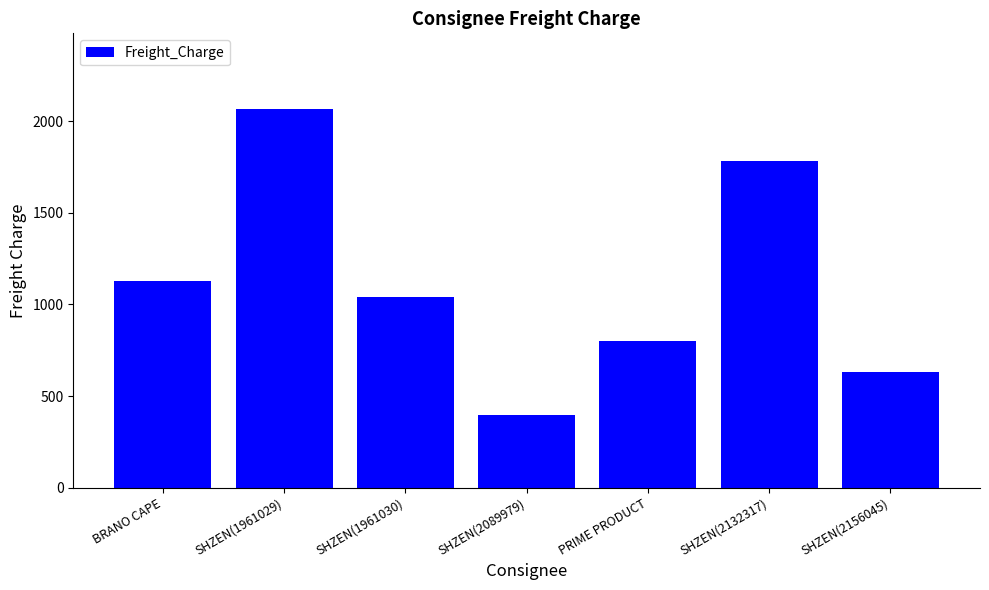

What is the label of the 1st bar from the left?

BRANO CAPE